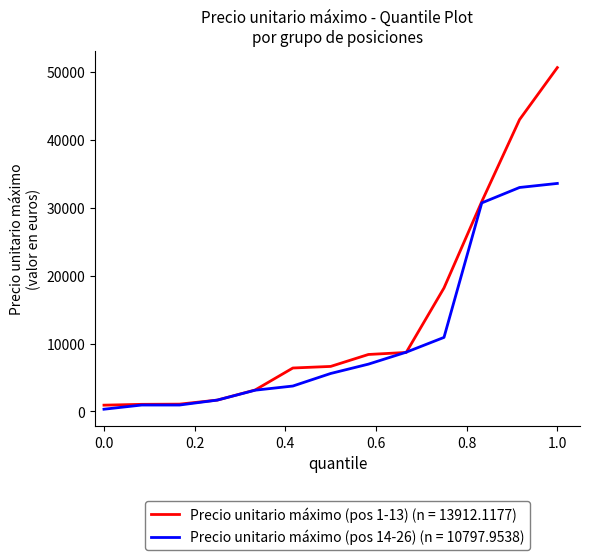

List the series in order of their peak value, highest first.

Precio unitario máximo (pos 1-13) (n = 13912.1177), Precio unitario máximo (pos 14-26) (n = 10797.9538)